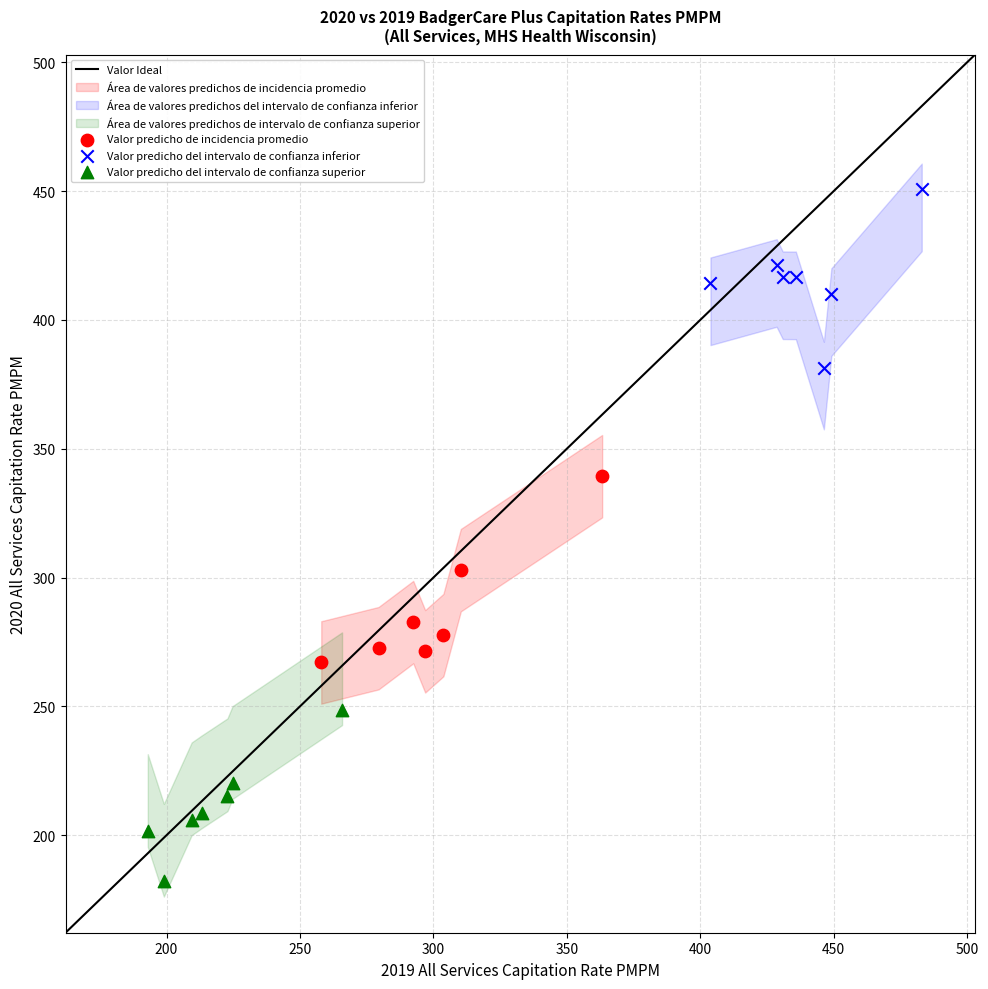

Which series contains the highest Y value?

Valor predicho del intervalo de confianza inferior